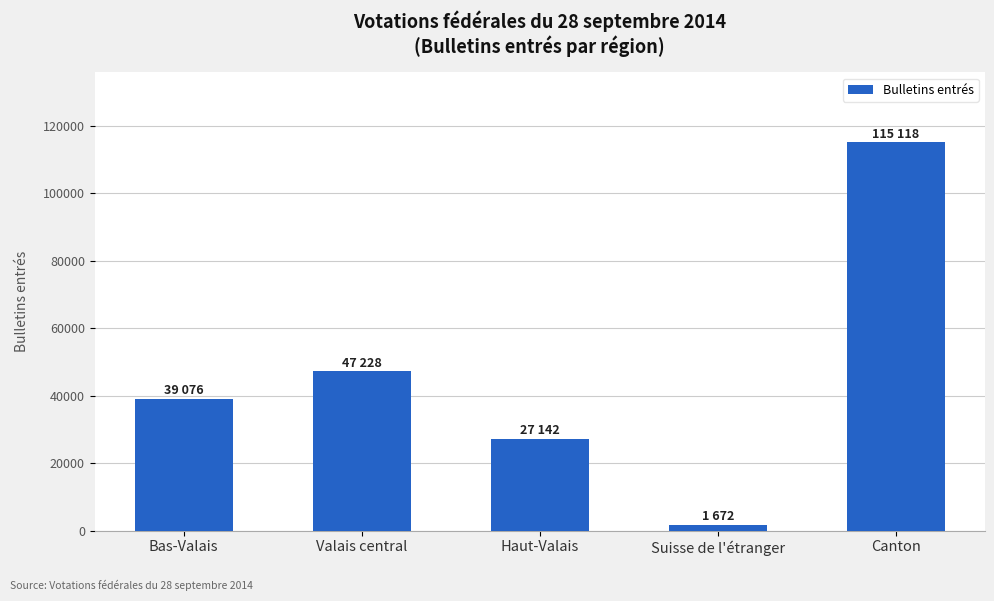

What is the value of the 5th bar from the left?

115118